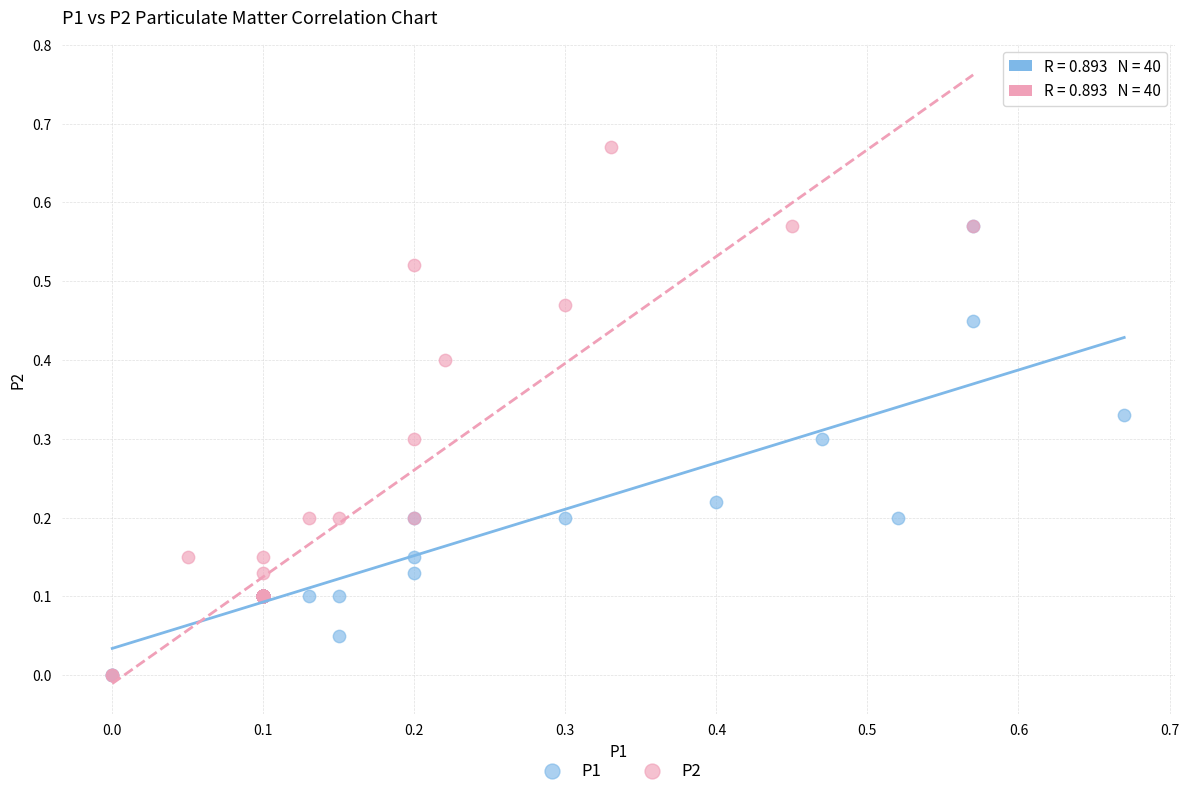

Which series has the widest spread of Y values?

P2